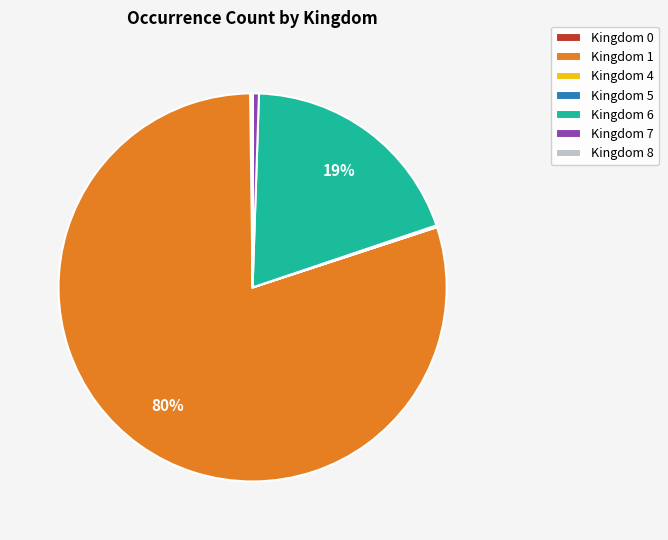

Is it true that Kingdom 1 is 89% of the pie?

False